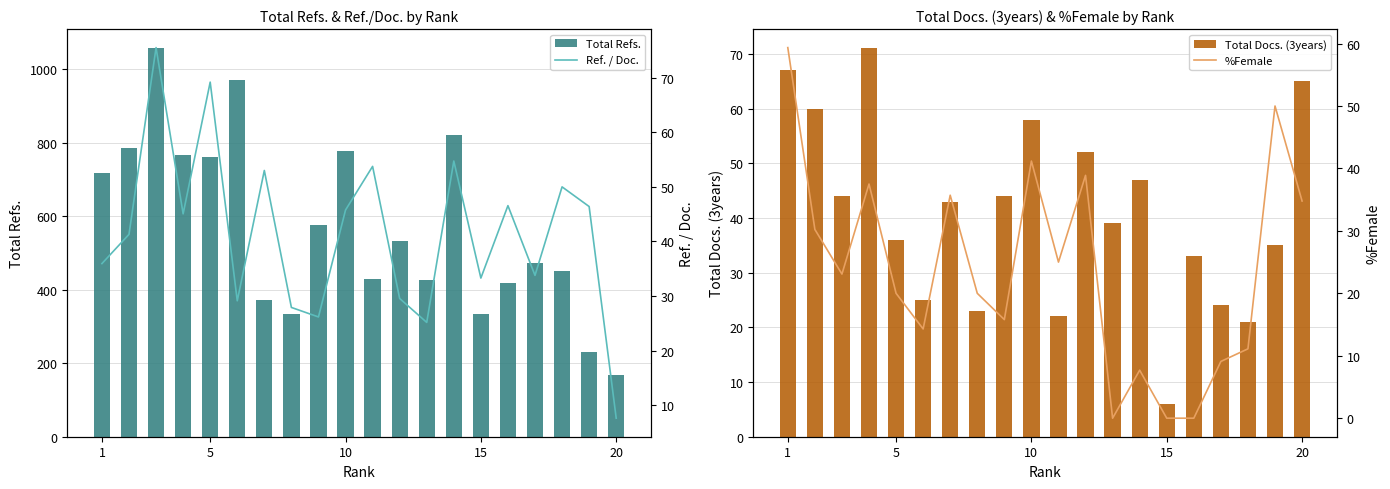

What is the difference between the maximum and second lowest values in the Total Refs. series?

825